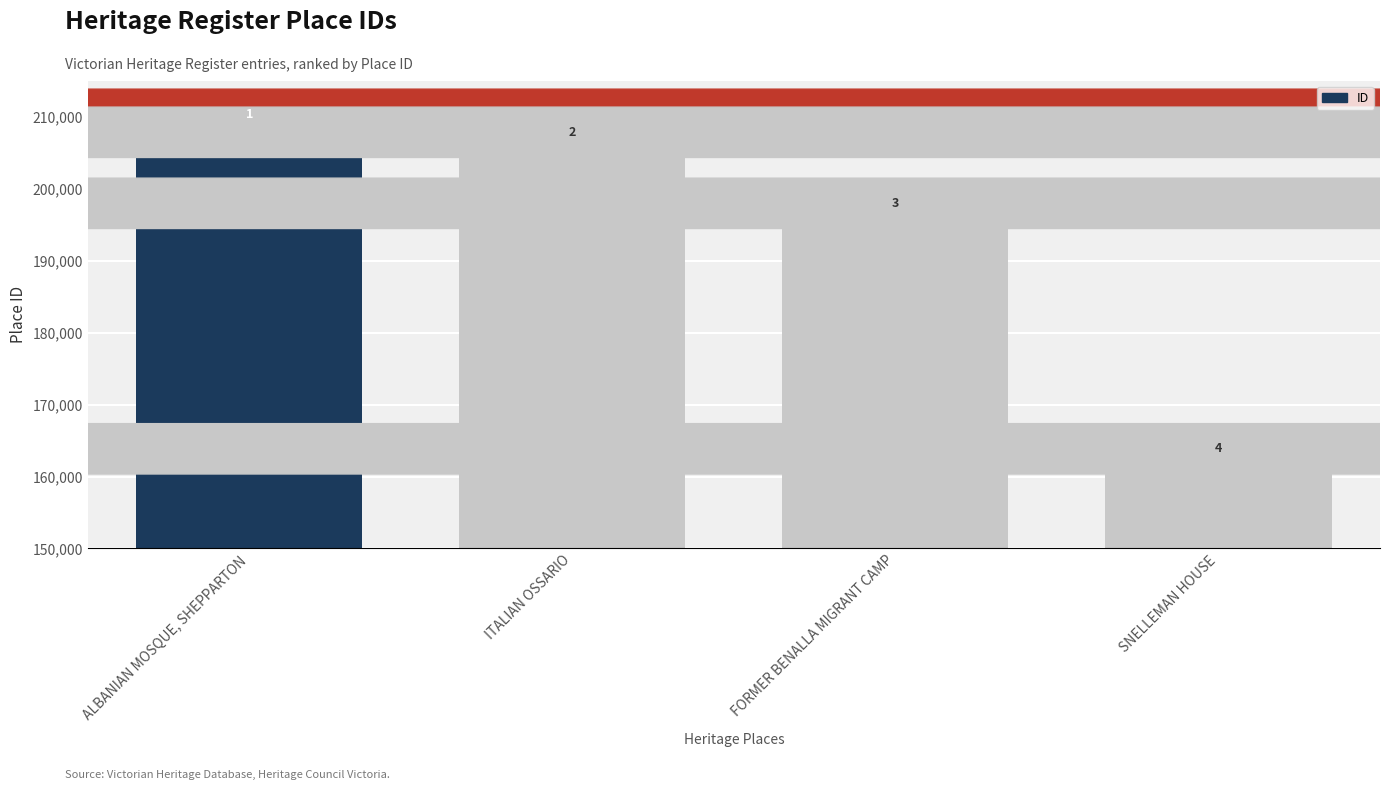

What is the minimum value shown in the chart?

162353